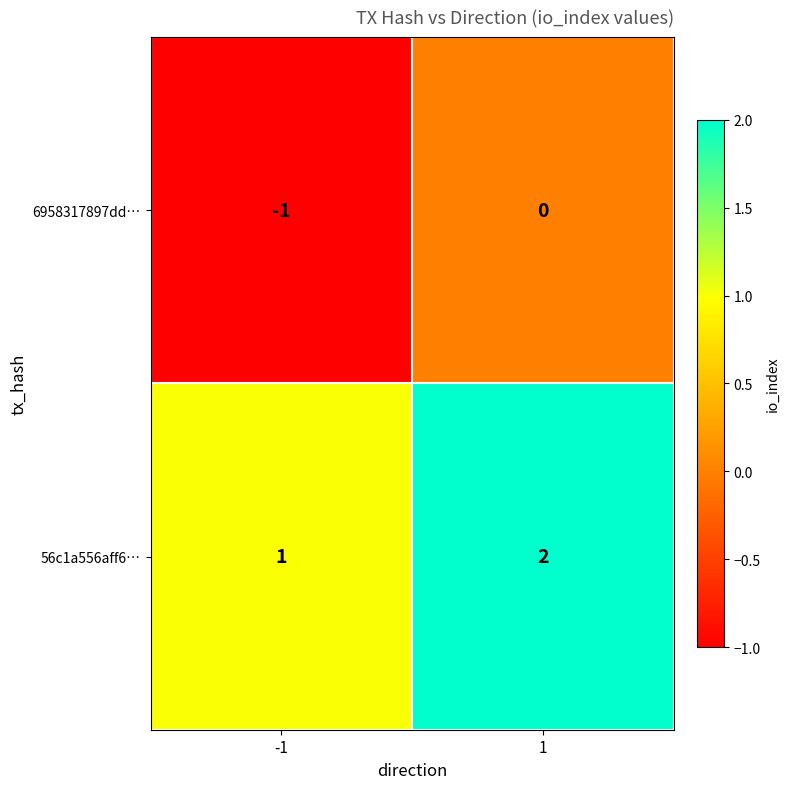

Rank the series at -1 from highest to lowest value.

56c1a556aff6…, 6958317897dd…